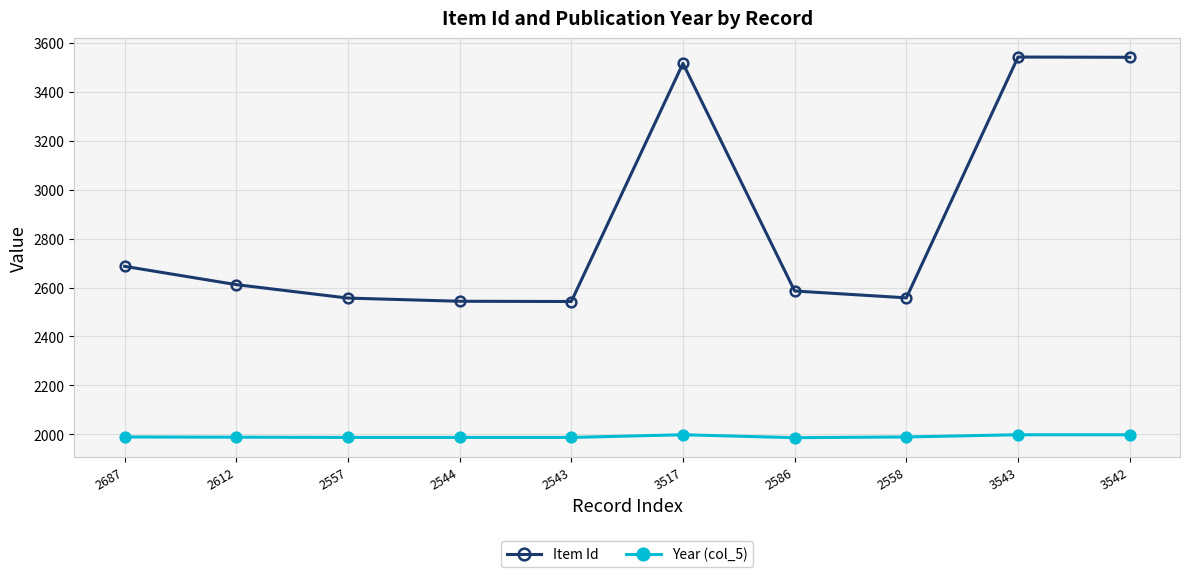

At which label is Item Id closest to 3043?

2687